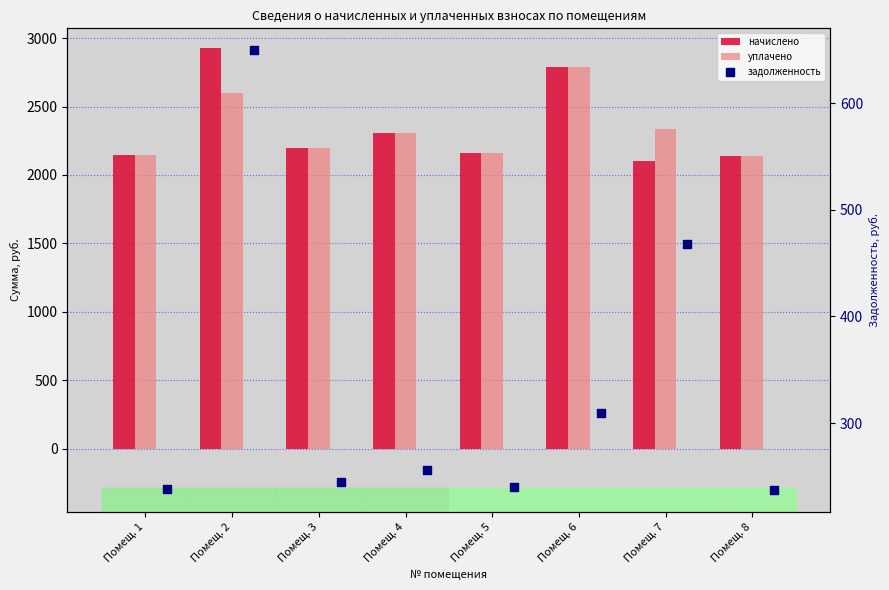

At how many categories does at least one series exceed 2220?

4